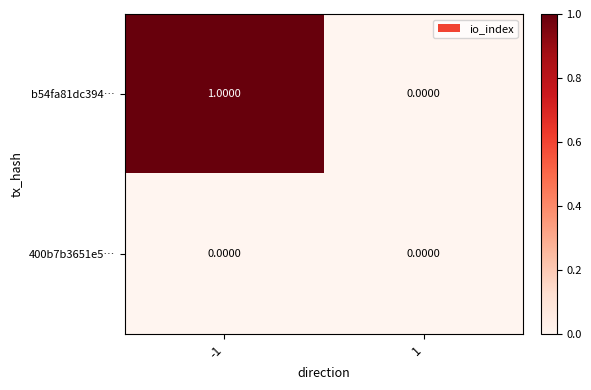

At -1, list the series in order from smallest to largest.

400b7b3651e5…, b54fa81dc394…